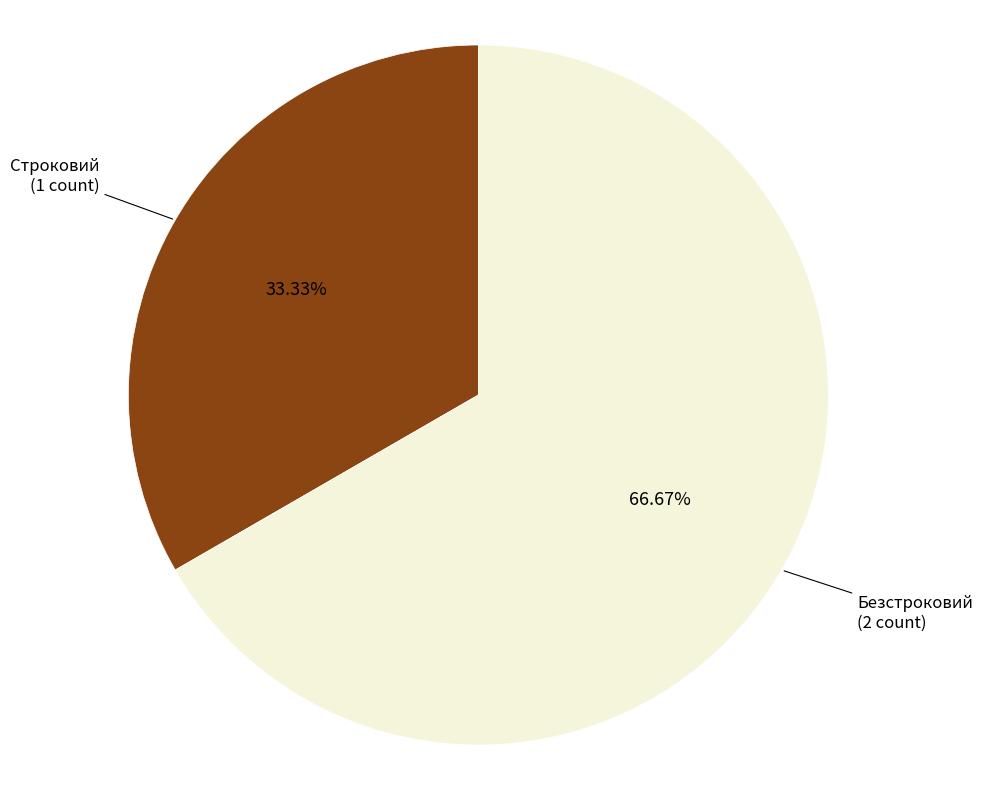

How many slices are in this pie chart?

2